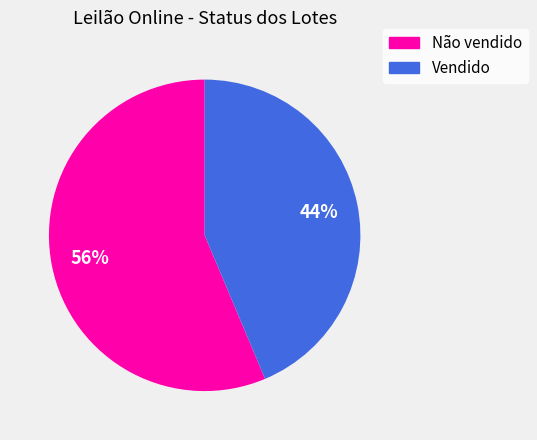

True or false: Não vendido accounts for 56% of the total.

True